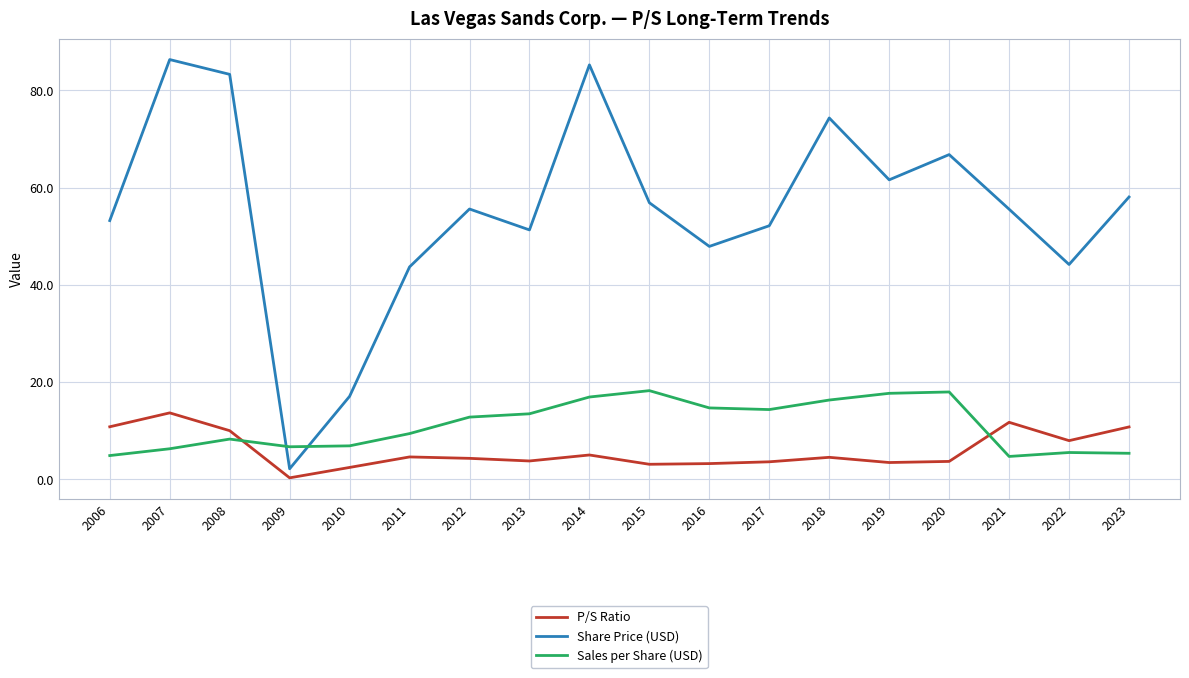

What is the total value across all series at 2020?

88.5